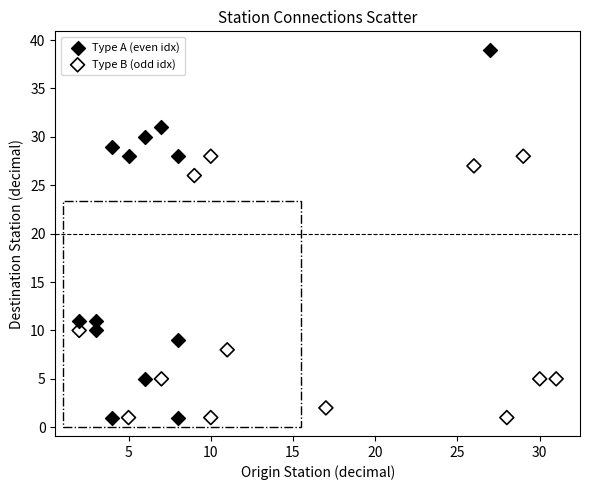

Which series contains the highest Y value?

Type A (even idx)